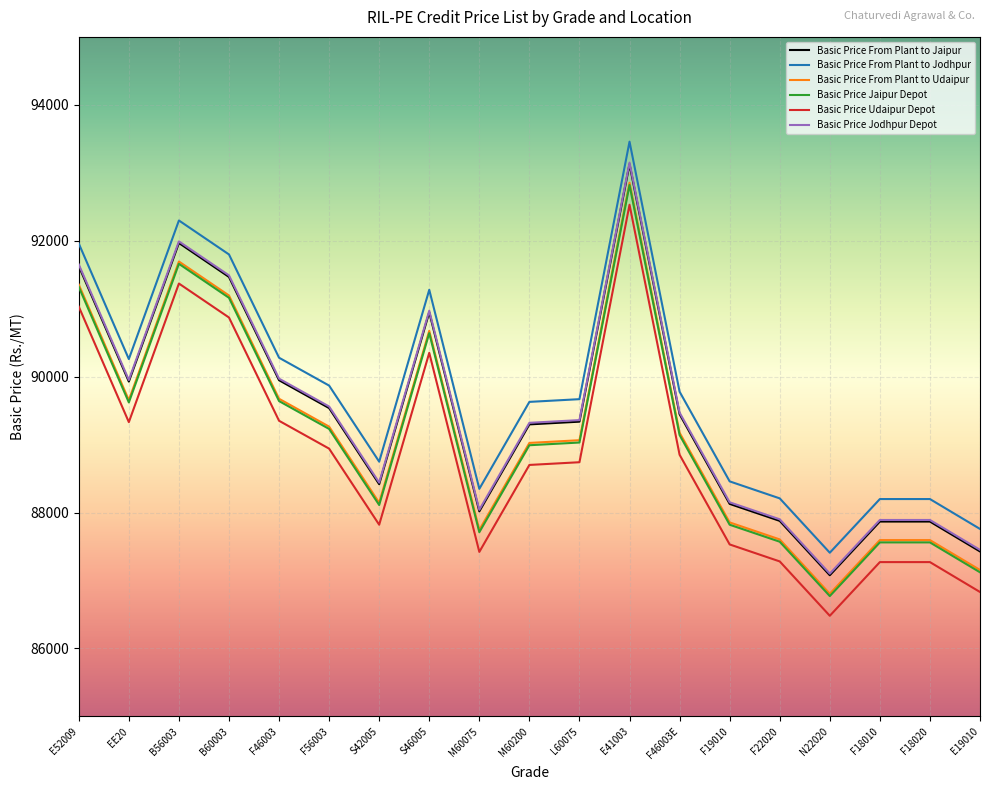

Read the Basic Price Udaipur Depot value at F22020.

87280